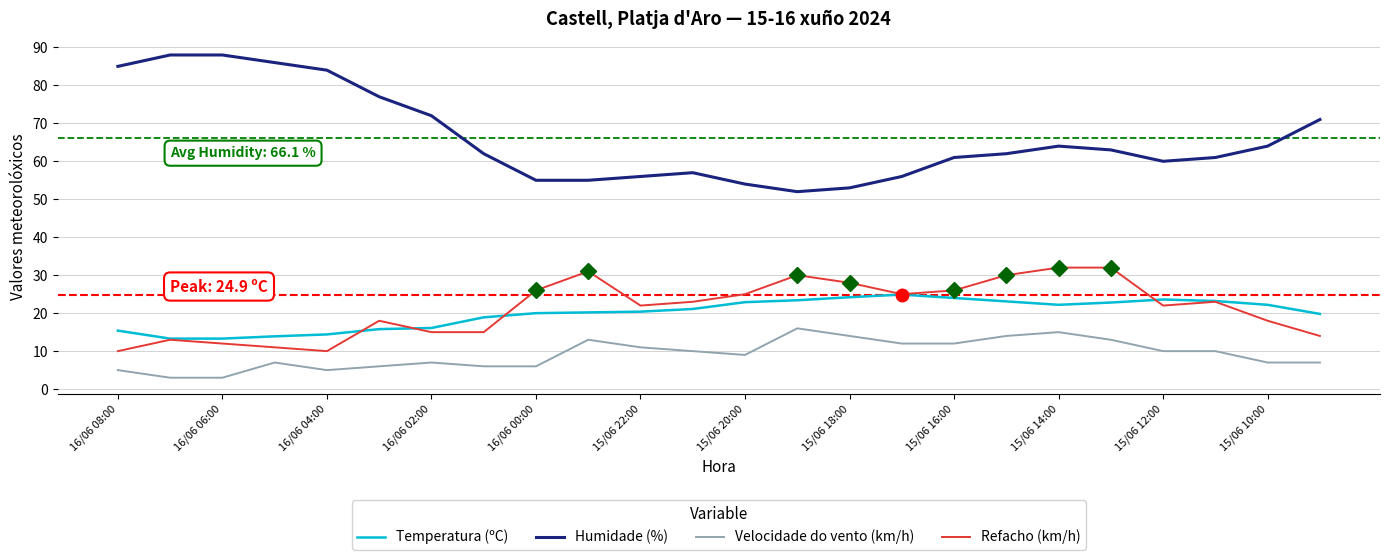

Which series has the widest spread of values?

Humidade (%)